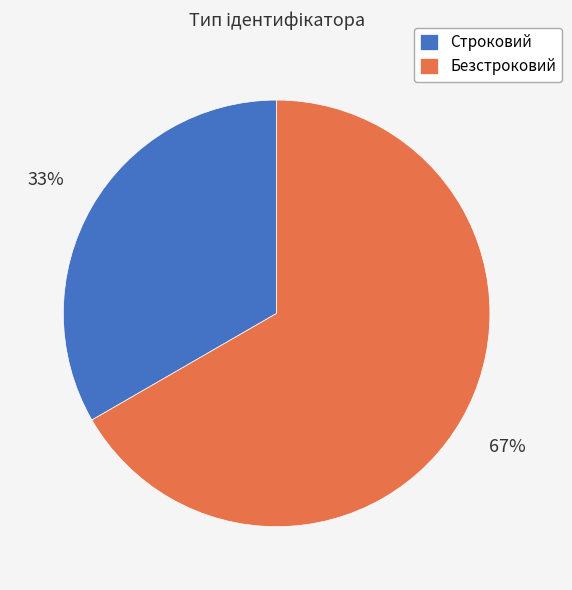

Do Строковий and Безстроковий together represent more than half of the pie?

Yes